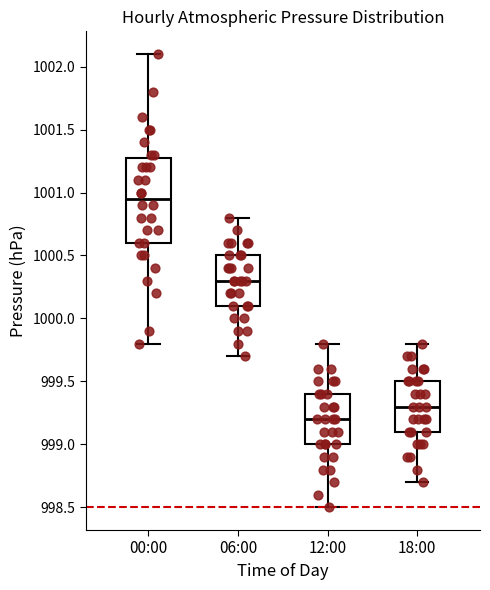

Reading left to right, transcribe this box plot: for each box, give where its median line is, the range the box spans, and where its two whiskers end, as read against the y-axis. The values are not printed on the chart, so give them approximately, as read against the axis.

00:00: median 1000.95, box 1000.60 to 1001.30, whiskers 999.80 to 1002.10
06:00: median 1000.30, box 1000.10 to 1000.50, whiskers 999.70 to 1000.80
12:00: median 999.20, box 999.00 to 999.40, whiskers 998.50 to 999.80
18:00: median 999.30, box 999.10 to 999.50, whiskers 998.70 to 999.80